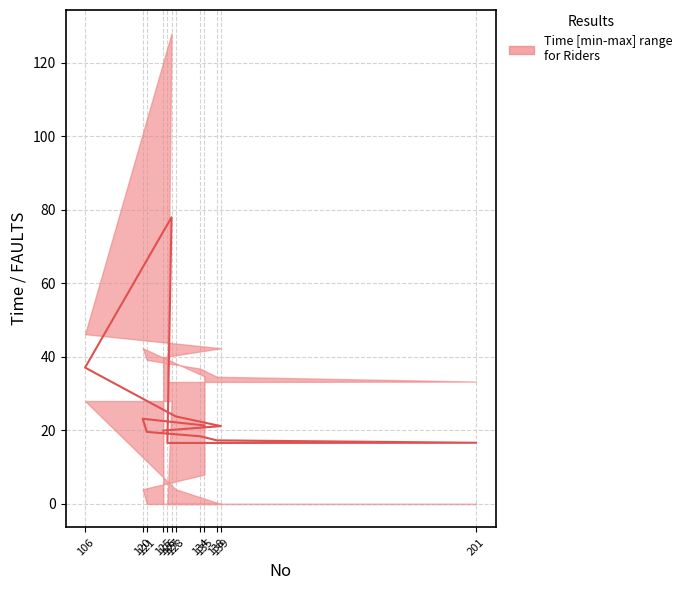

How many lines are shown in the chart?

1